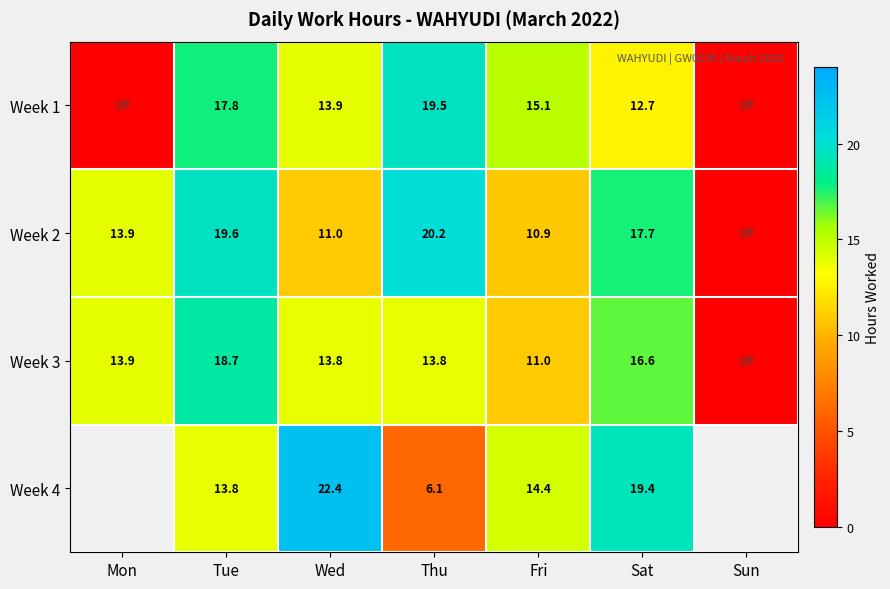

The Week 2 series shows 11.7 at Thu. True or false?

False